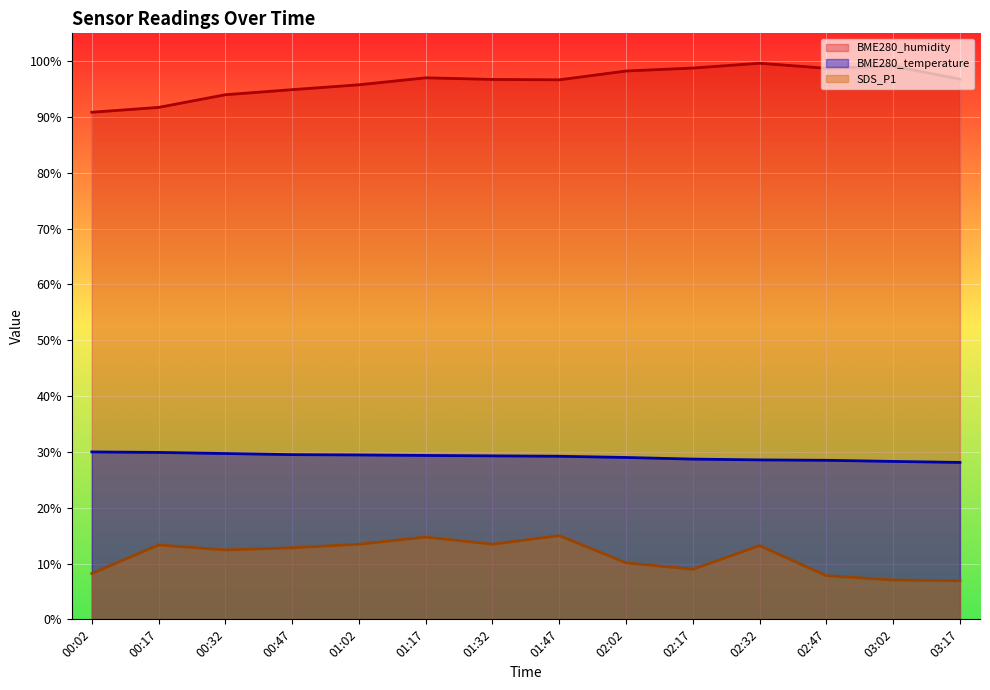

What is the sum of all BME280_humidity values?

1349.0